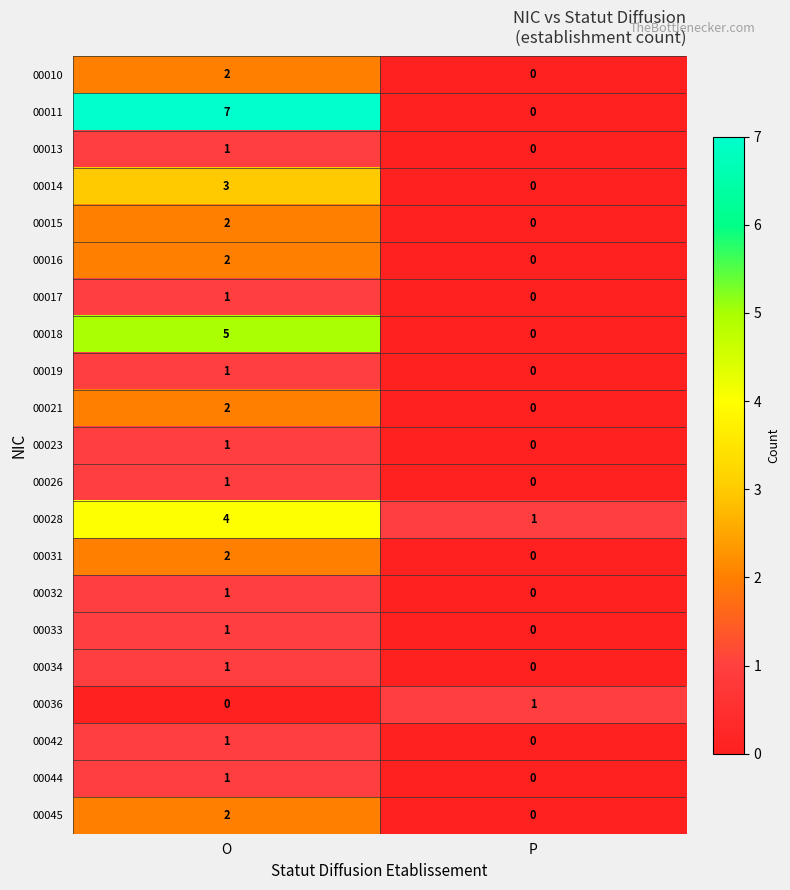

At which label is 00018 closest to 2?

P